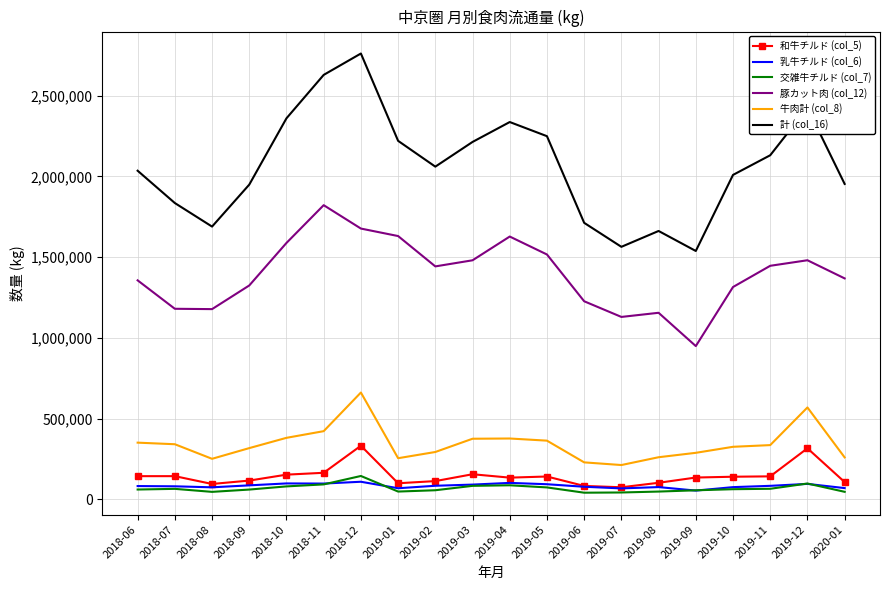

What is the sum of the 牛肉計 (col_8) values at 2019-05 and 2020-01?

623842